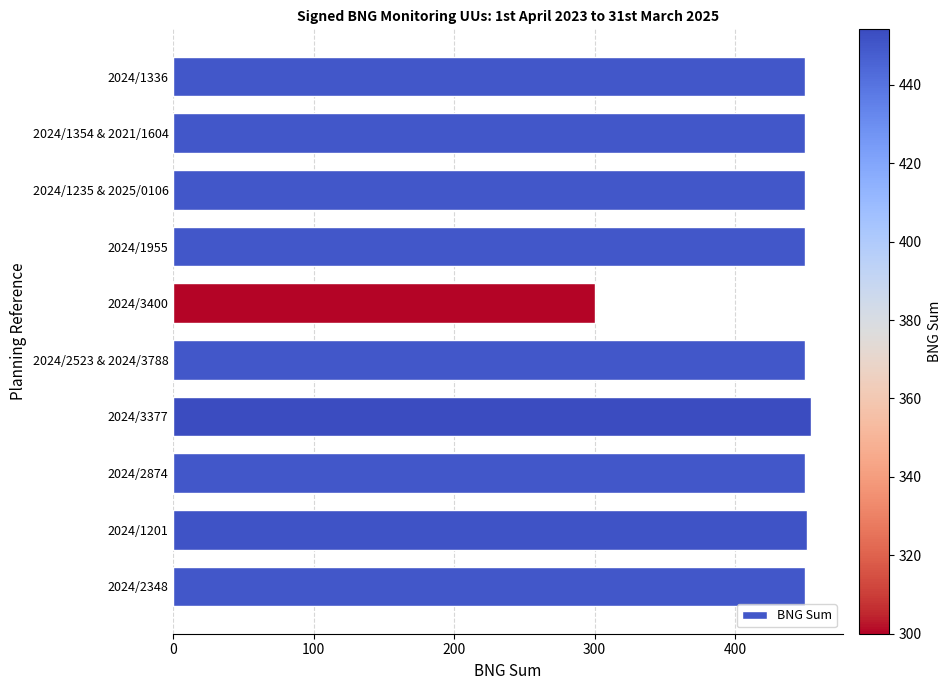

What is the smallest value displayed?

300.0